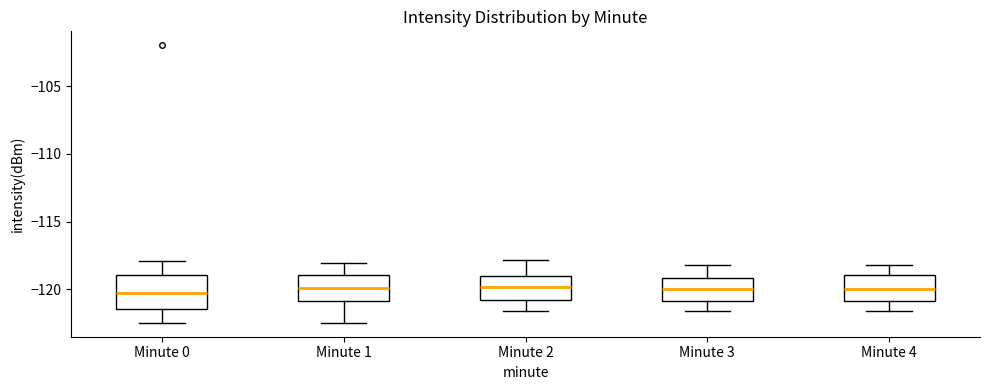

Reading left to right, transcribe this box plot: for each box, give where its median line is, the range the box spans, and where its two whiskers end, as read against the y-axis. The values are not printed on the chart, so give them approximately, as read against the axis.

Minute 0: median -120.0, box -121.5 to -119.0, whiskers -122.5 to -118.0
Minute 1: median -120.0, box -121.0 to -119.0, whiskers -122.5 to -118.0
Minute 2: median -120.0, box -120.5 to -119.0, whiskers -121.5 to -118.0
Minute 3: median -120.0, box -121.0 to -119.0, whiskers -121.5 to -118.0
Minute 4: median -120.0, box -121.0 to -119.0, whiskers -121.5 to -118.0